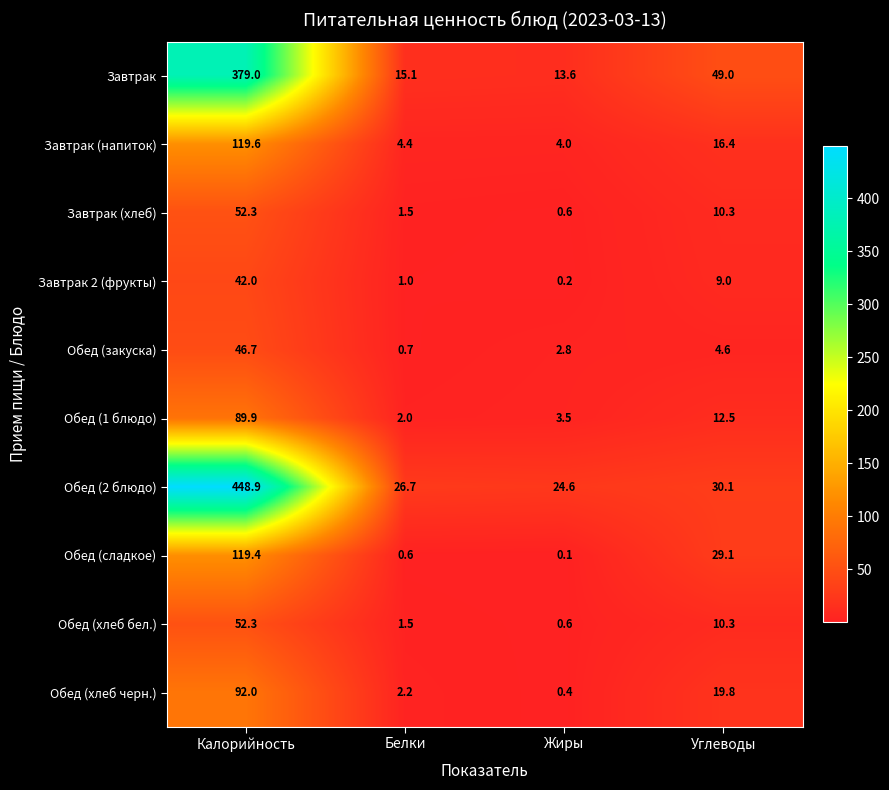

Where is Обед (1 блюдо) nearest to the value 45?

Углеводы